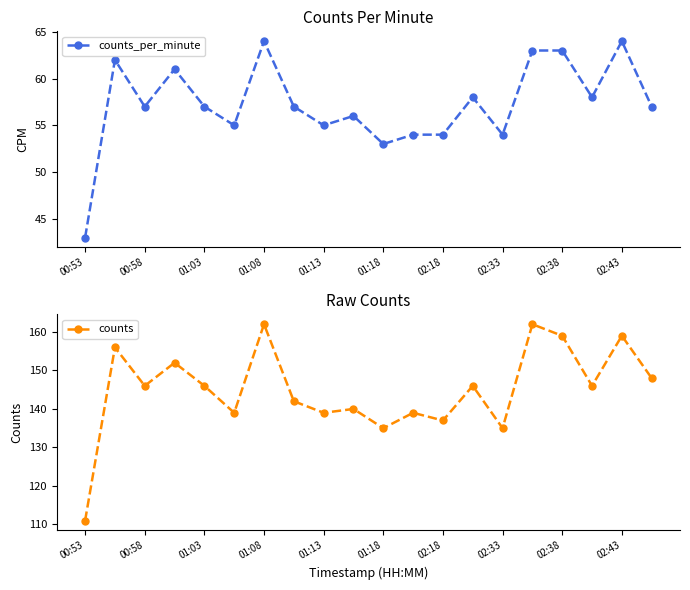

At which label does counts reach its minimum?

00:53